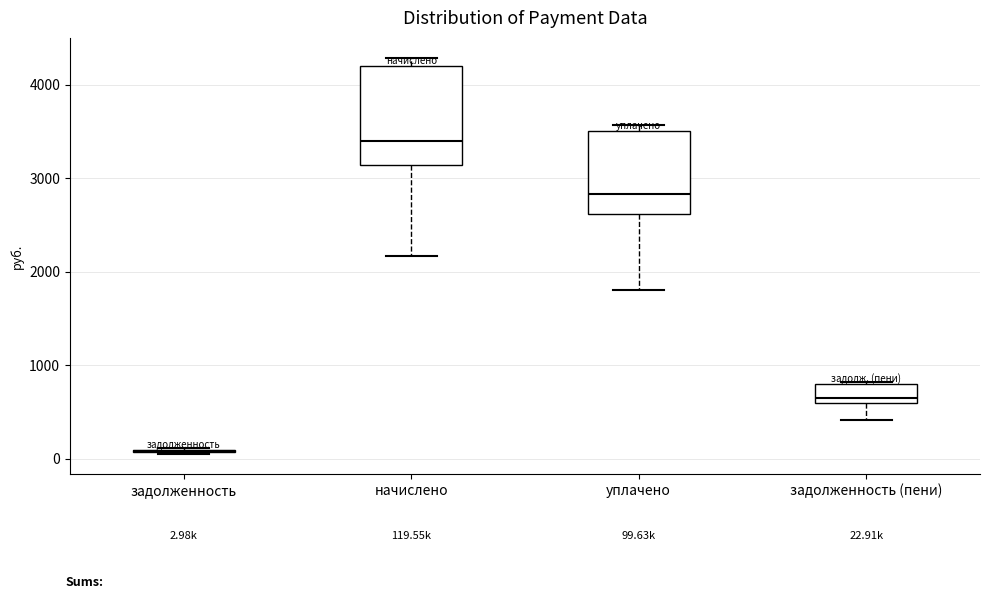

Comparing the boxes themselves (not the whiskers), which one is the tallest?

начислено